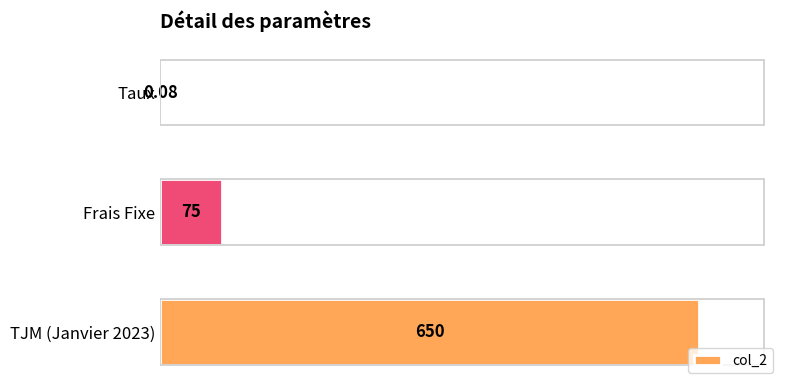

Are the bars horizontal?

Yes